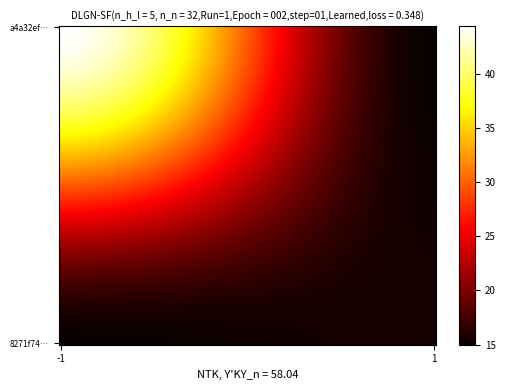

Rank the series by their maximum value, from lowest to highest.

8271f7451a583c04194acc6eec1a67268527121, a4a32efb57db90cace65b64927413813f870a69